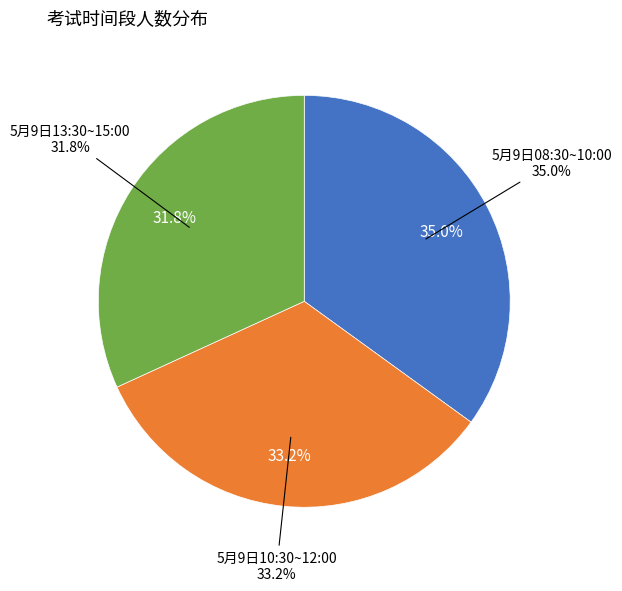

Is it true that 5月9日10:30~12:00 is 42% of the pie?

False